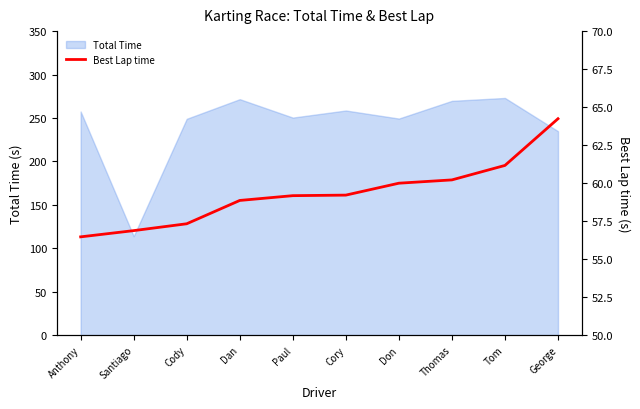

List the labels in order of value, largest first.

George, Tom, Thomas, Don, Cory, Paul, Dan, Cody, Santiago, Anthony